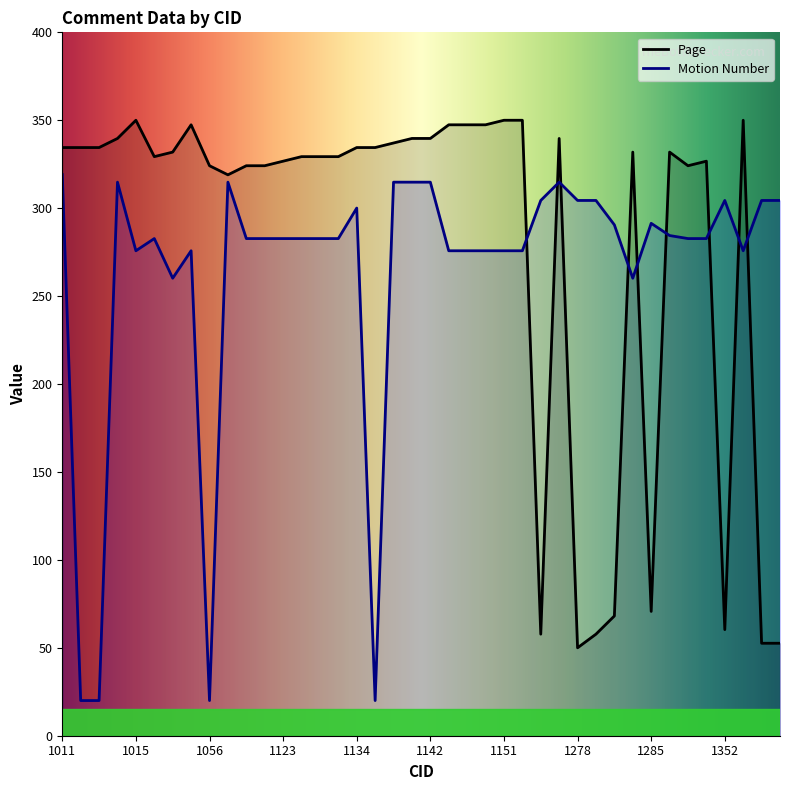

True or false: Motion Number has a value of 474.4 at 1128.

False